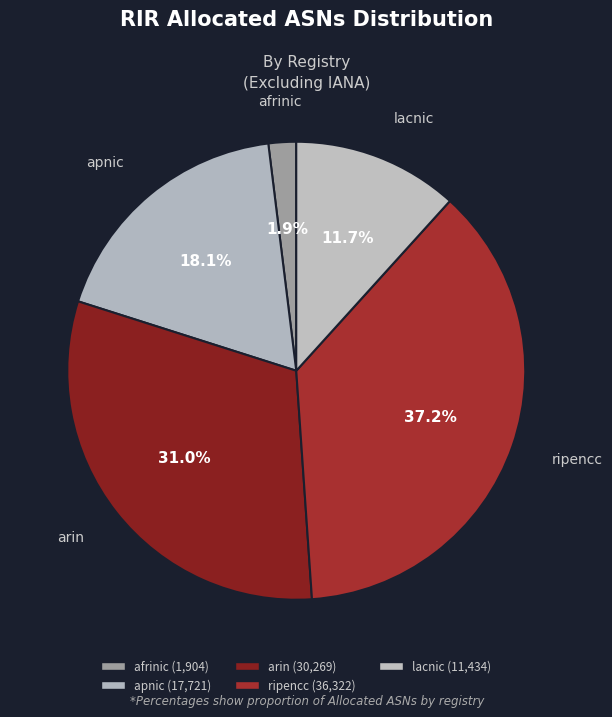

The afrinic slice represents 1% of the pie. True or false?

False